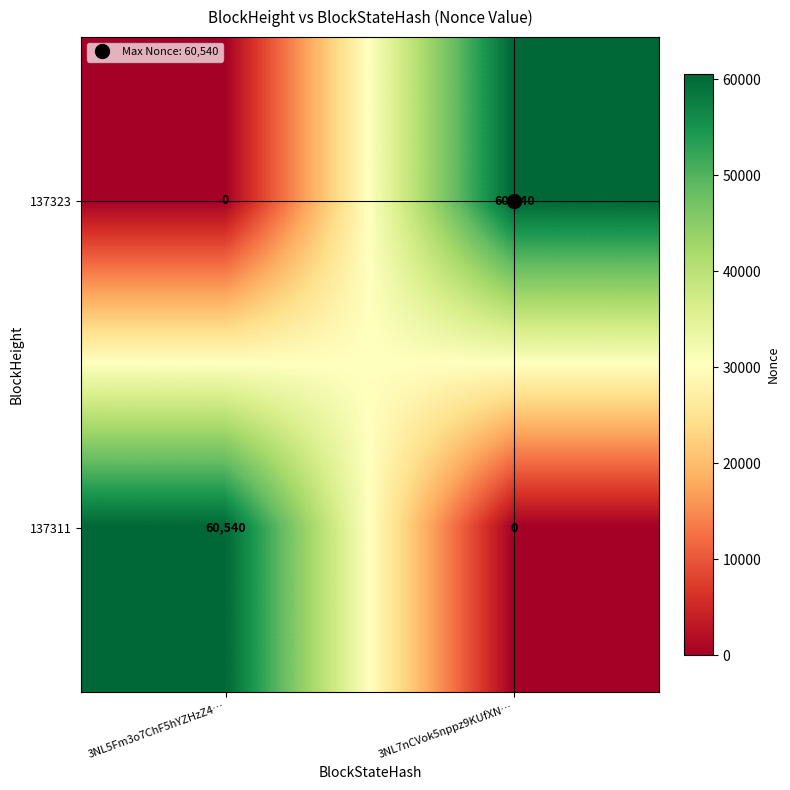

True or false: 137323 has a value of 0 at 3NL5Fm3o7ChF5hYZHzZ4….

True